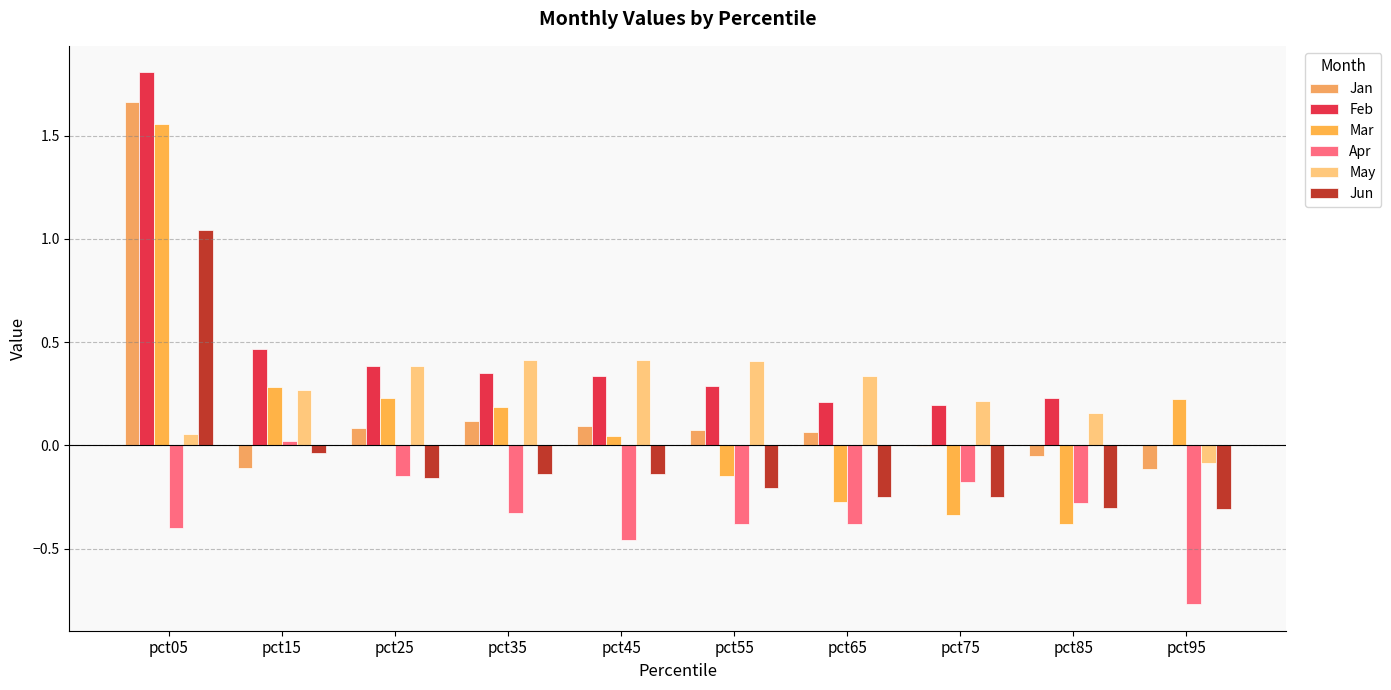

How many values in Apr are above zero?

1